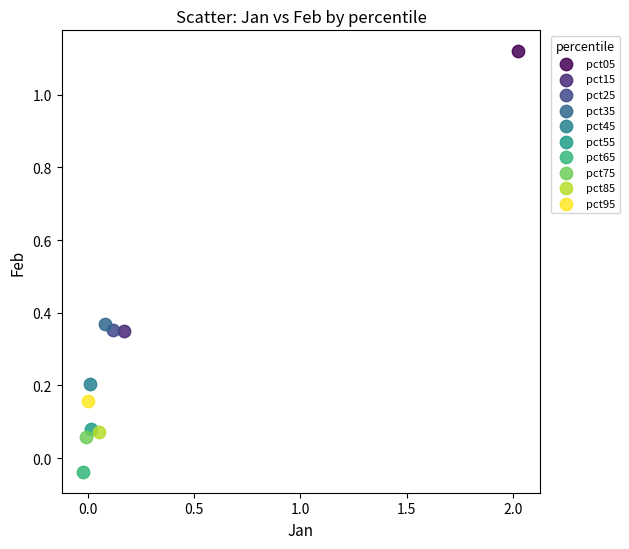

Which series reaches the maximum Y coordinate?

pct05